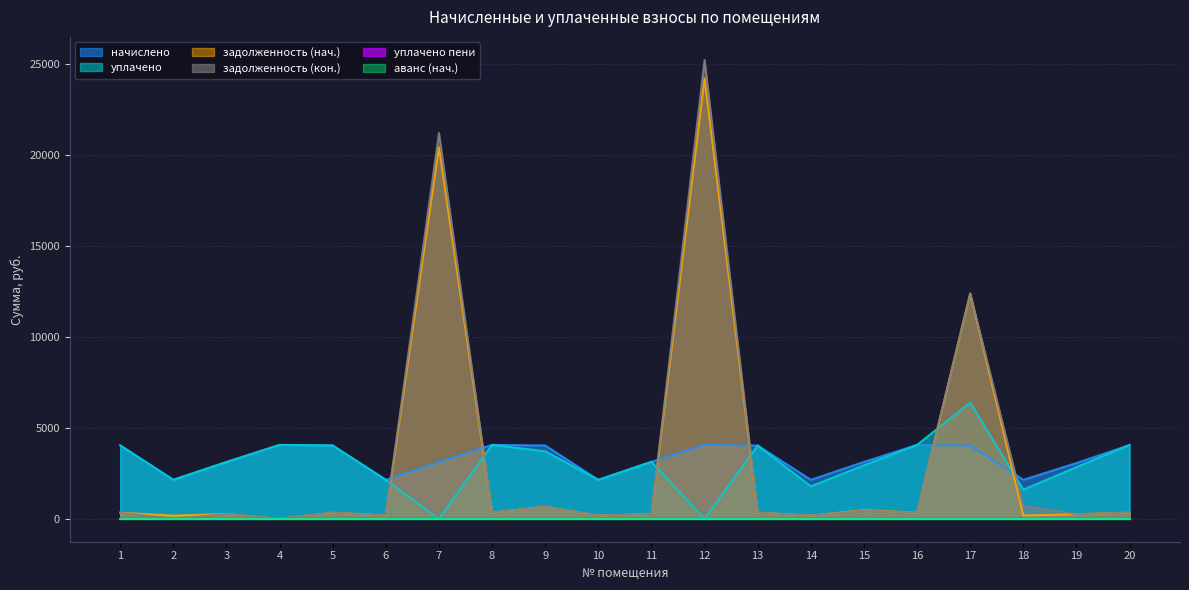

Which series has the widest spread of values?

задолженность (кон.)